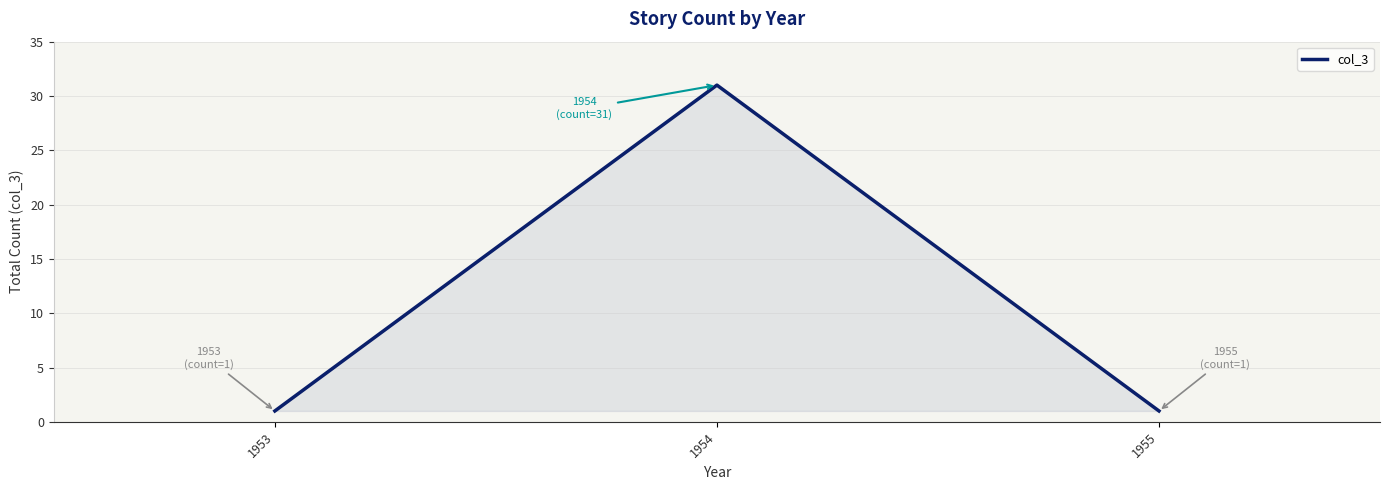

How many series are shown in this chart?

1